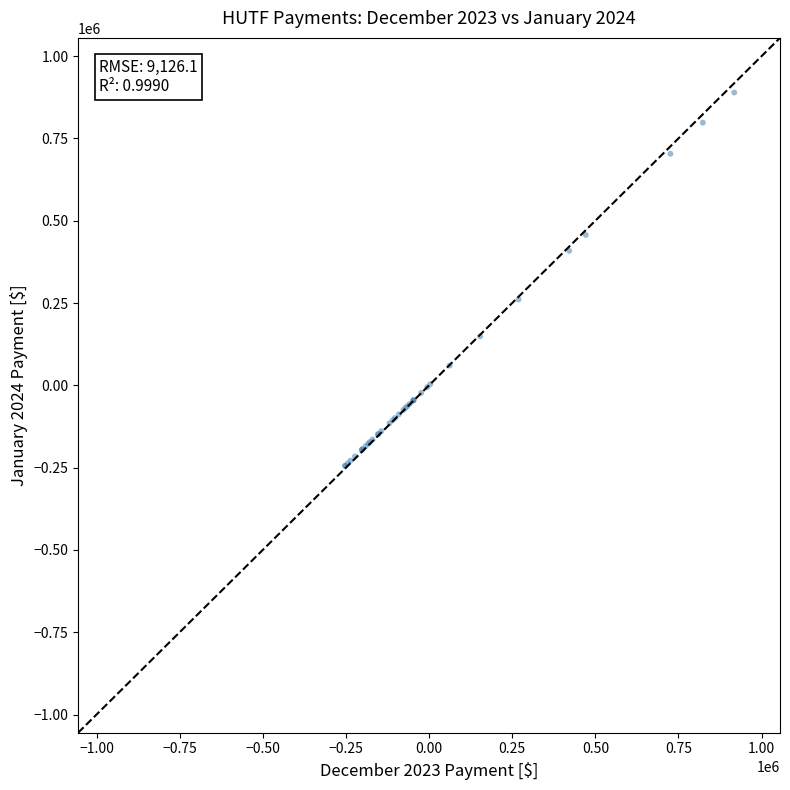

What Y value in the scatter plot is closest to 322299?

260781.3